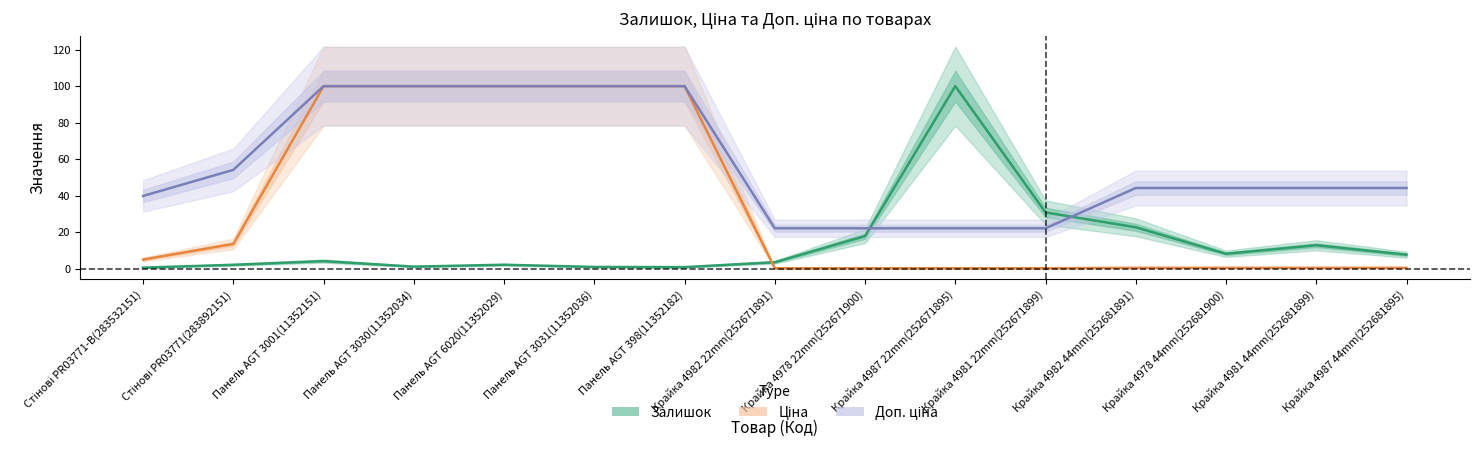

Is the value of Ціна at Крайка 4981 44mm(252681899) greater than the value of Доп. ціна at Панель AGT 3030(11352034)?

No